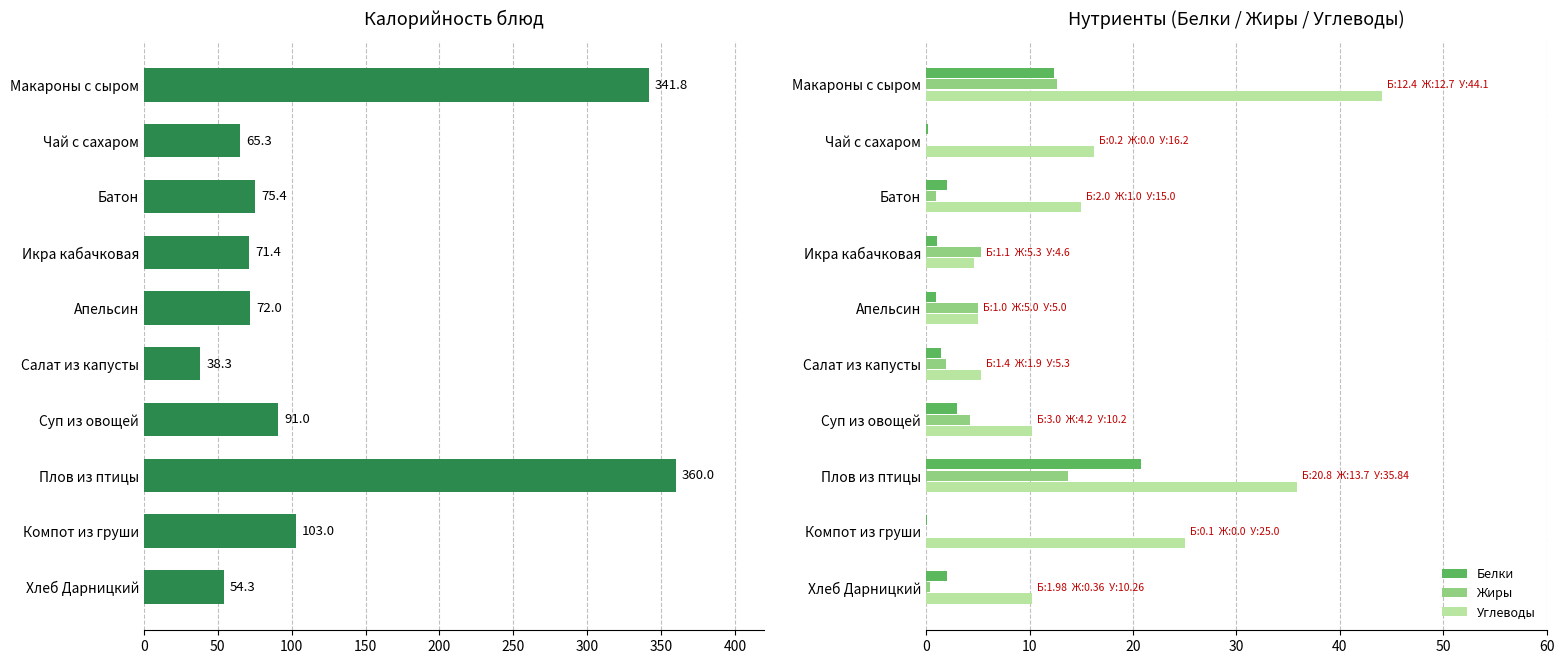

Is it true that Белки equals 1.0 at Апельсин?

True